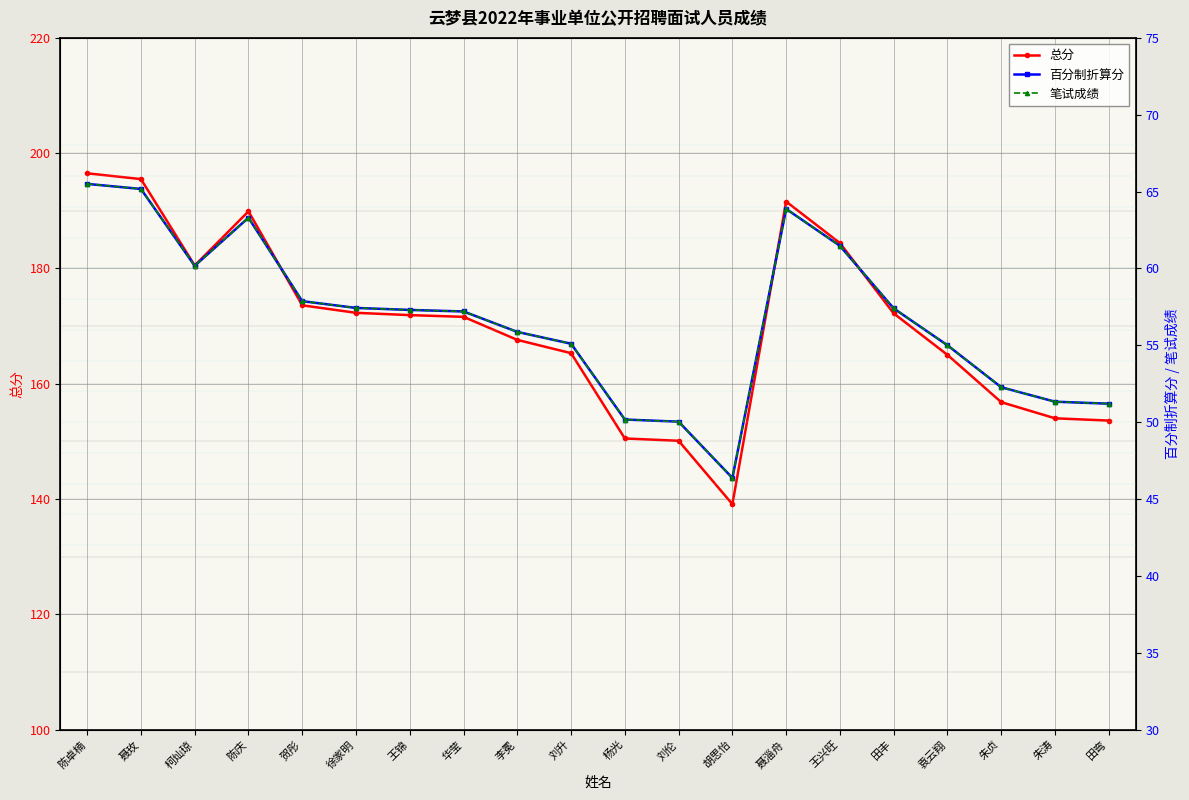

What position from the right is 柯灿琼?

18